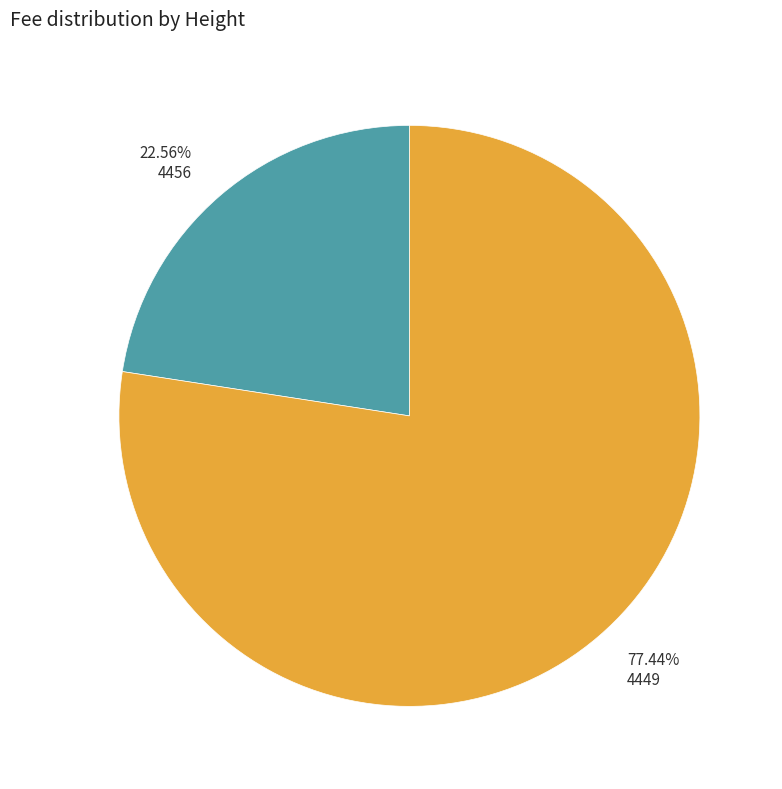

Which has a higher value, 22.56% 4456 or 77.44% 4449?

77.44% 4449